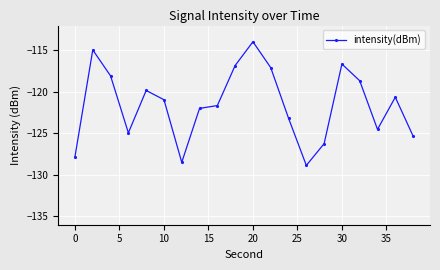

What is the maximum value shown in the chart?

-114.0